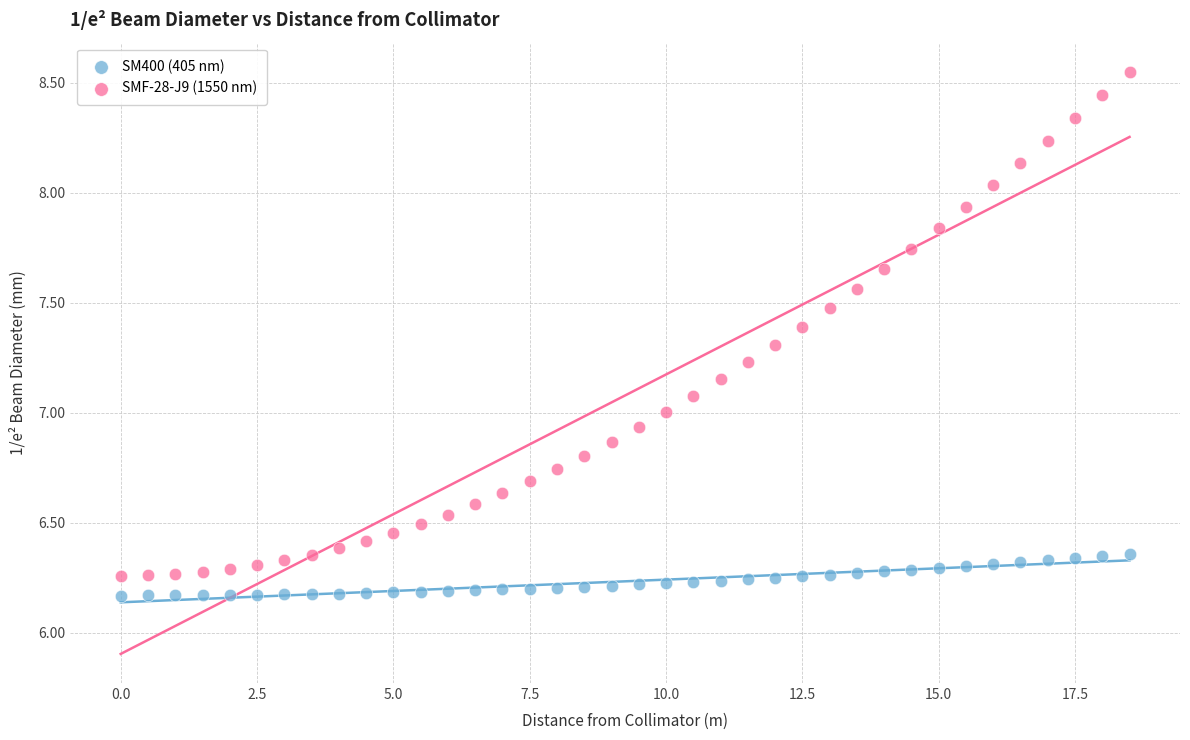

Which series has the largest Y range (max minus min)?

SMF-28-J9 (1550 nm)